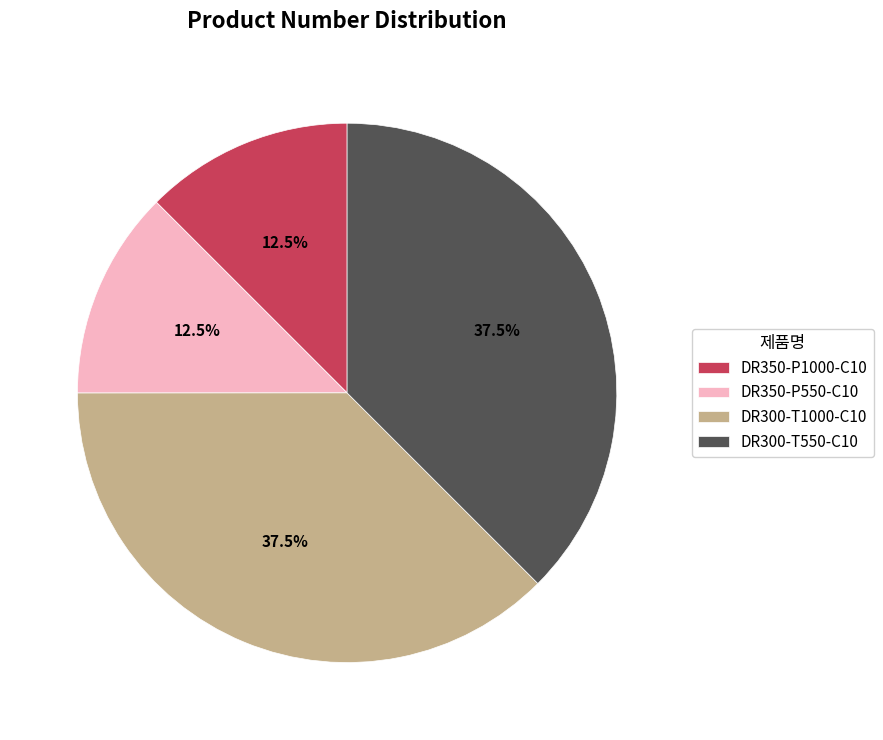

How many slices are in this pie chart?

4